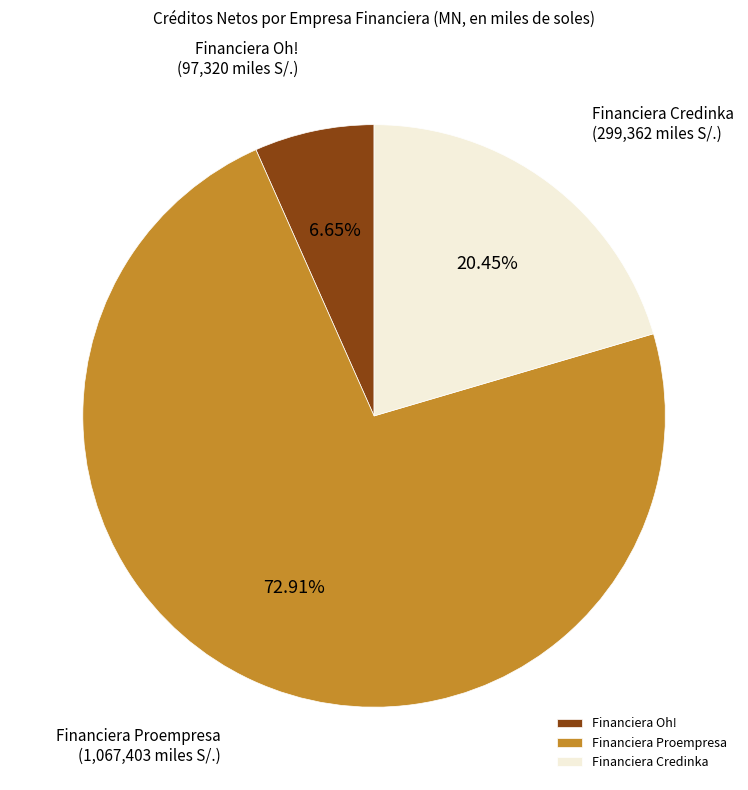

Rank the categories by value from highest to lowest.

Financiera Proempresa, Financiera Credinka, Financiera Oh!